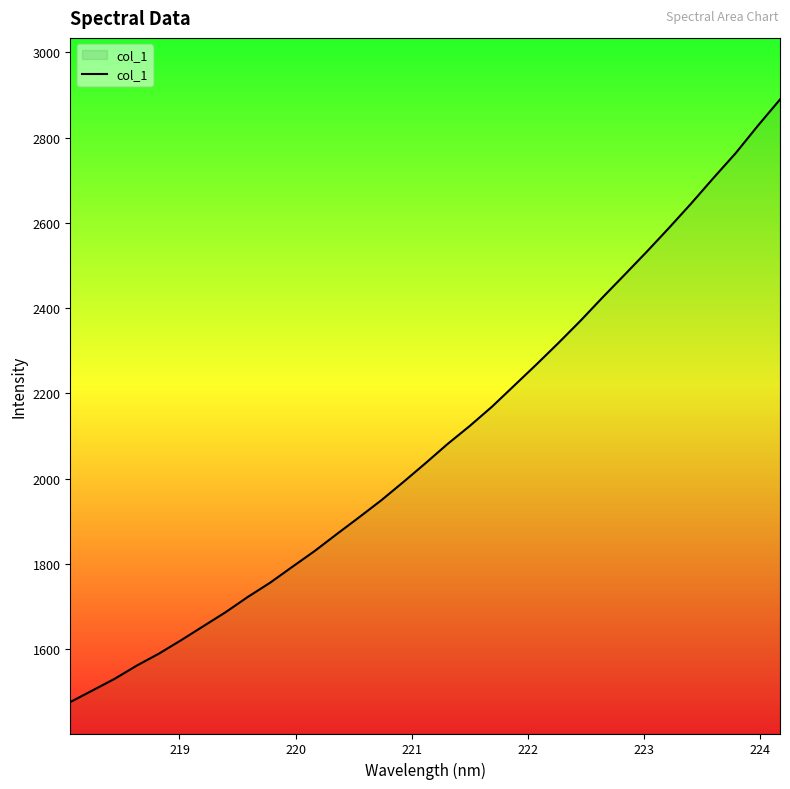

True or false: the data has more than 0 interior local peaks.

False